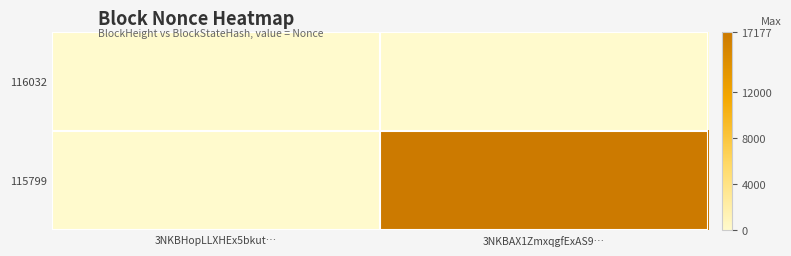

Which series has the largest total across all categories?

115799